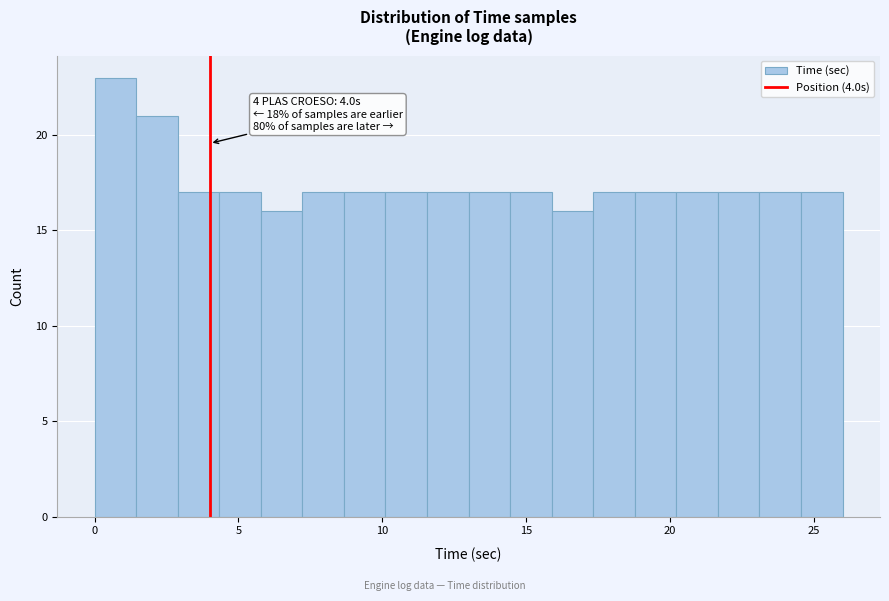

Read against the x-axis, roughly where is the centre of the tallest bar?

0.5